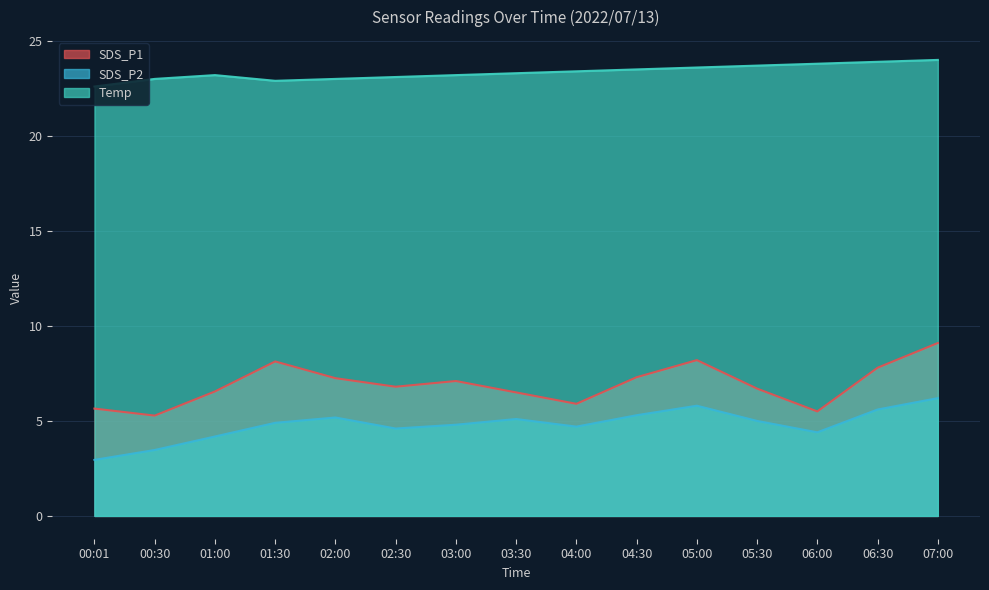

What value does the SDS_P2 series have at 00:30?

3.5